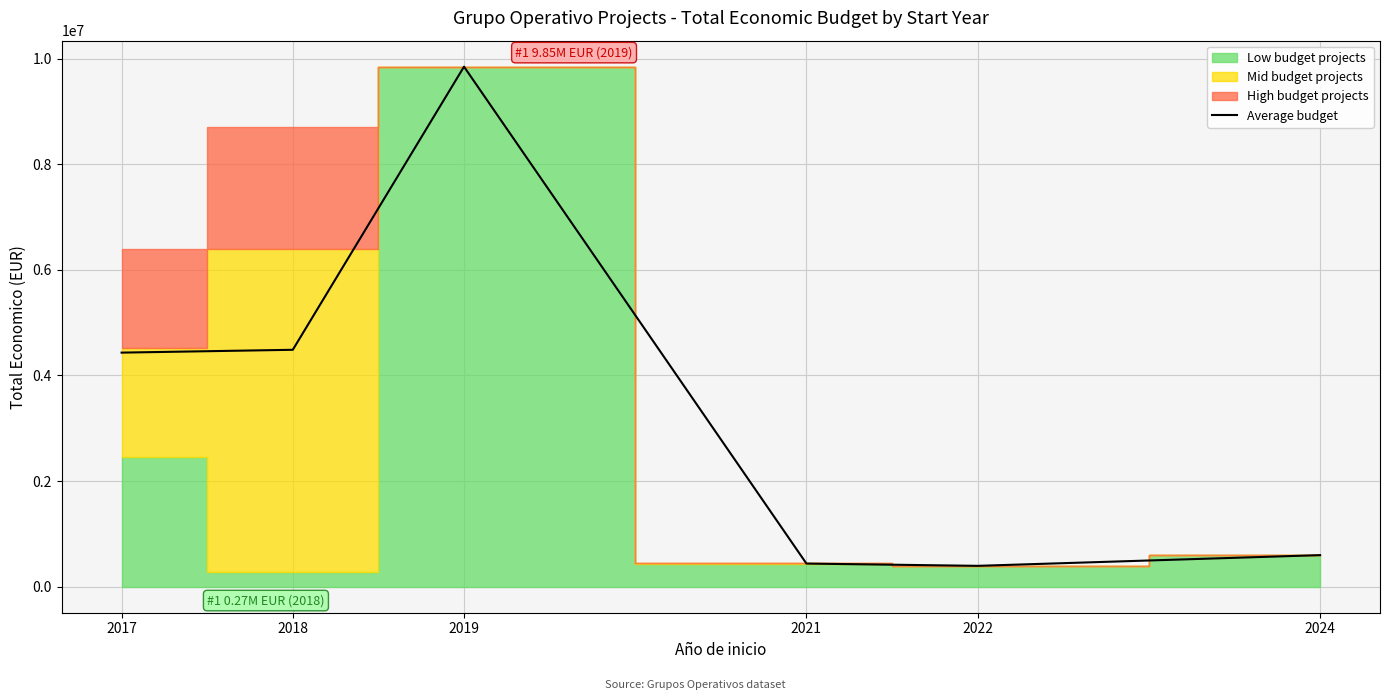

What is the difference between the values at 2021 and 2022?

43085.5